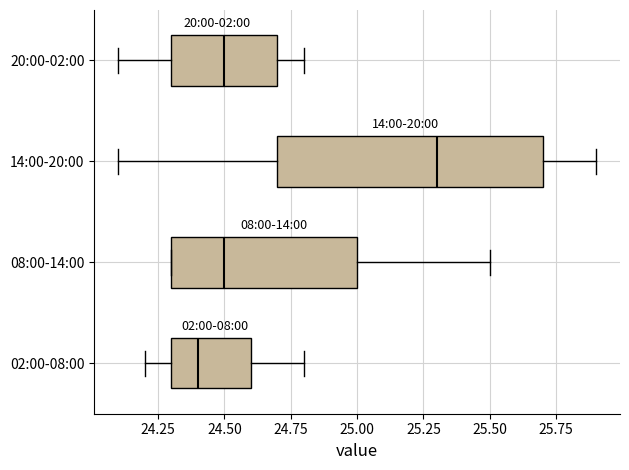

Where does the right whisker of the box for 08:00-14:00 end on the x-axis? The values are not printed on the chart, so give them approximately, as read against the axis.

25.5